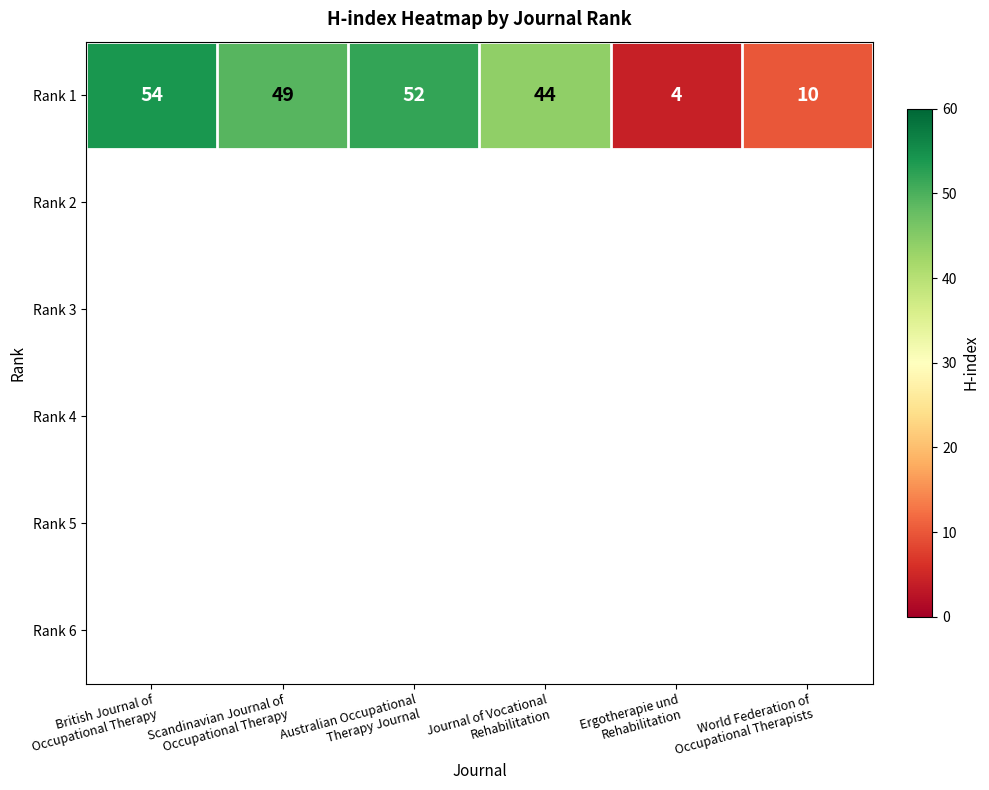

Which label corresponds to the largest value in the chart?

British Journal of
Occupational Therapy